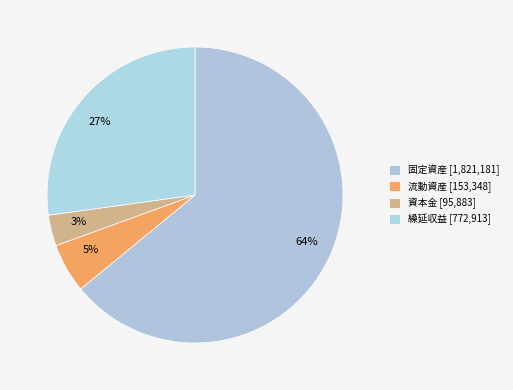

The 3% slice represents 11% of the pie. True or false?

False